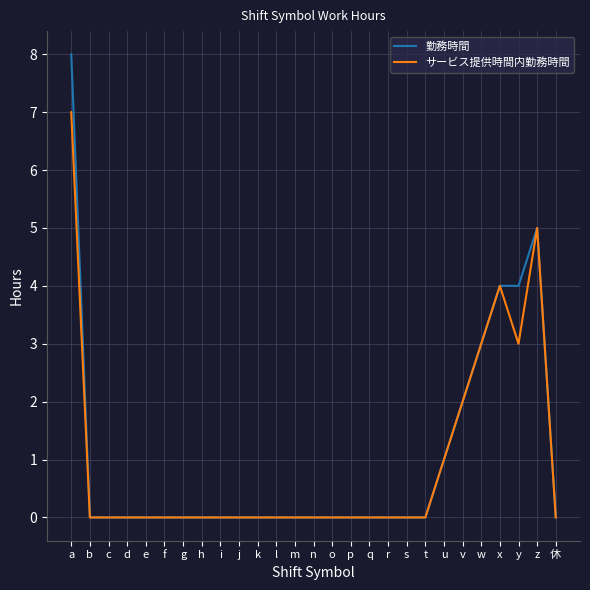

What position from the right is g?

21